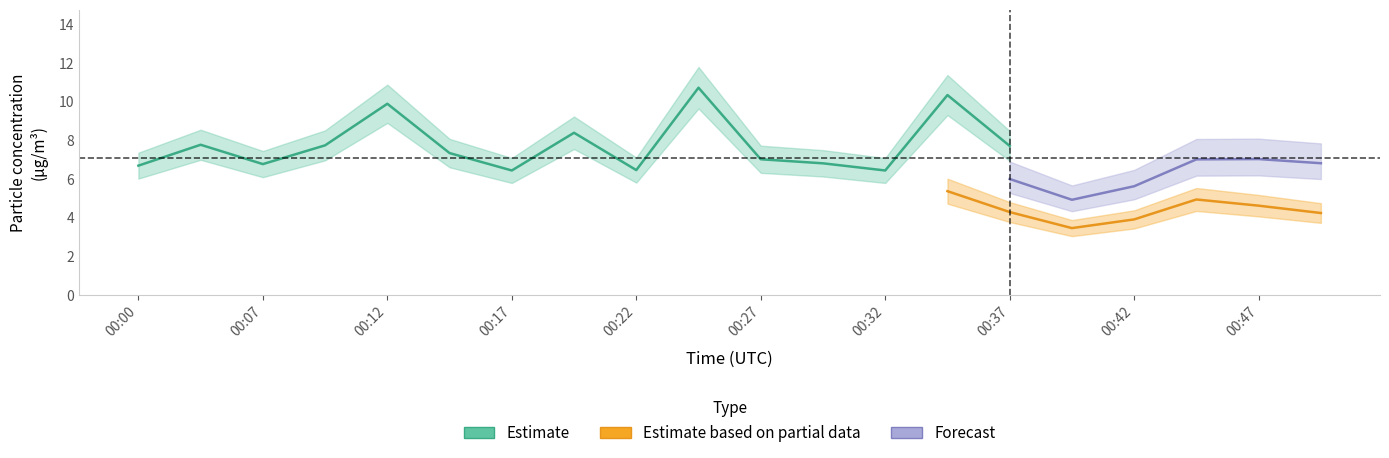

The P2 series shows 4.3 at 00:37. True or false?

True